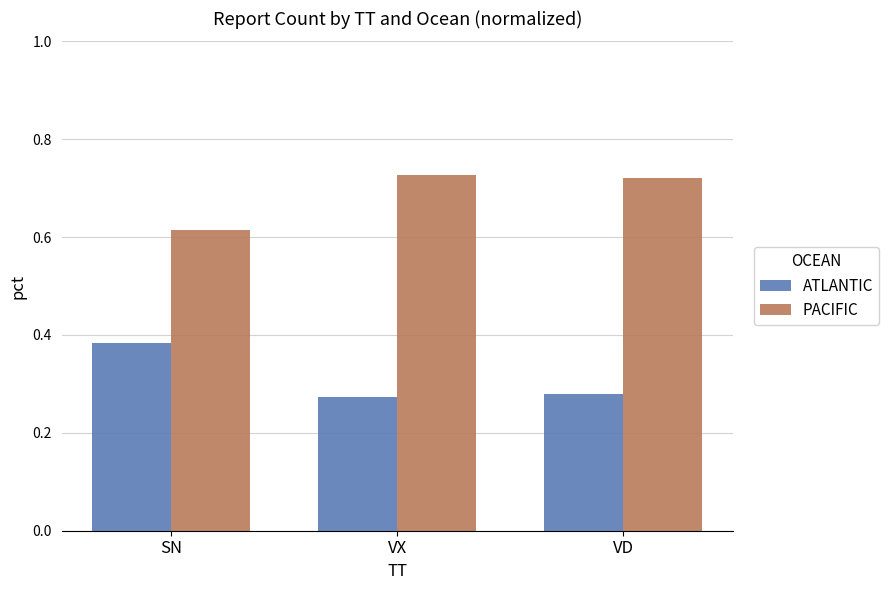

The ATLANTIC series shows 0.6 at SN. True or false?

False